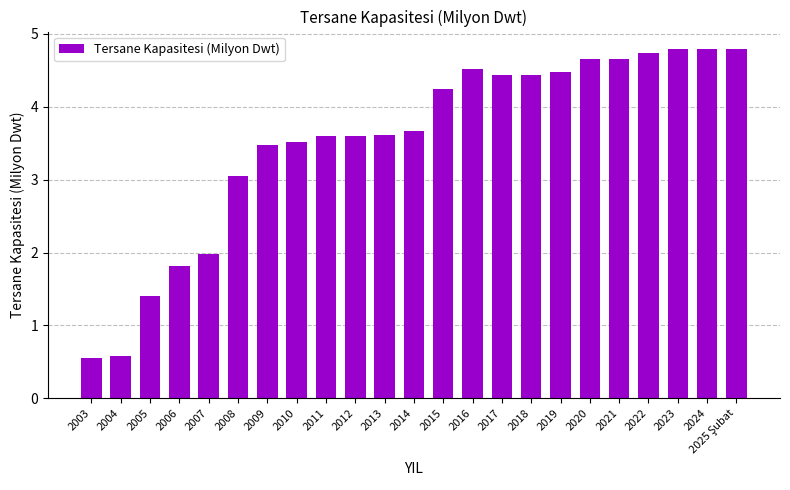

What position from the left is 2015?

13